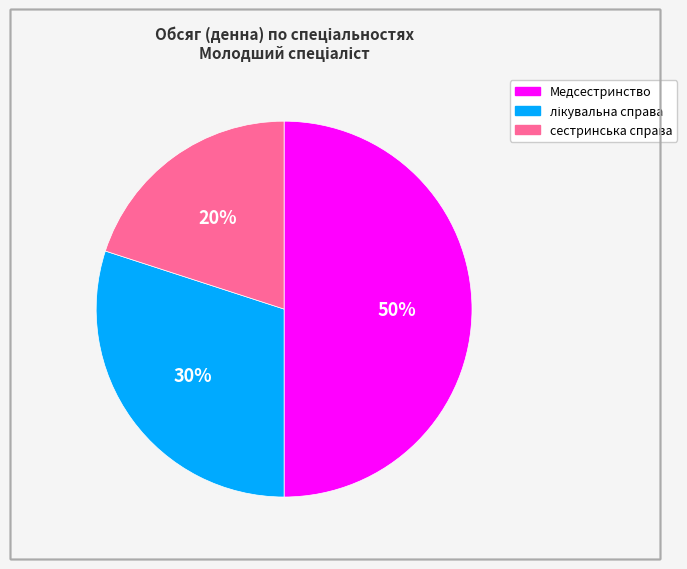

Combined, do сестринська справа and Медсестринство account for over 50%?

Yes